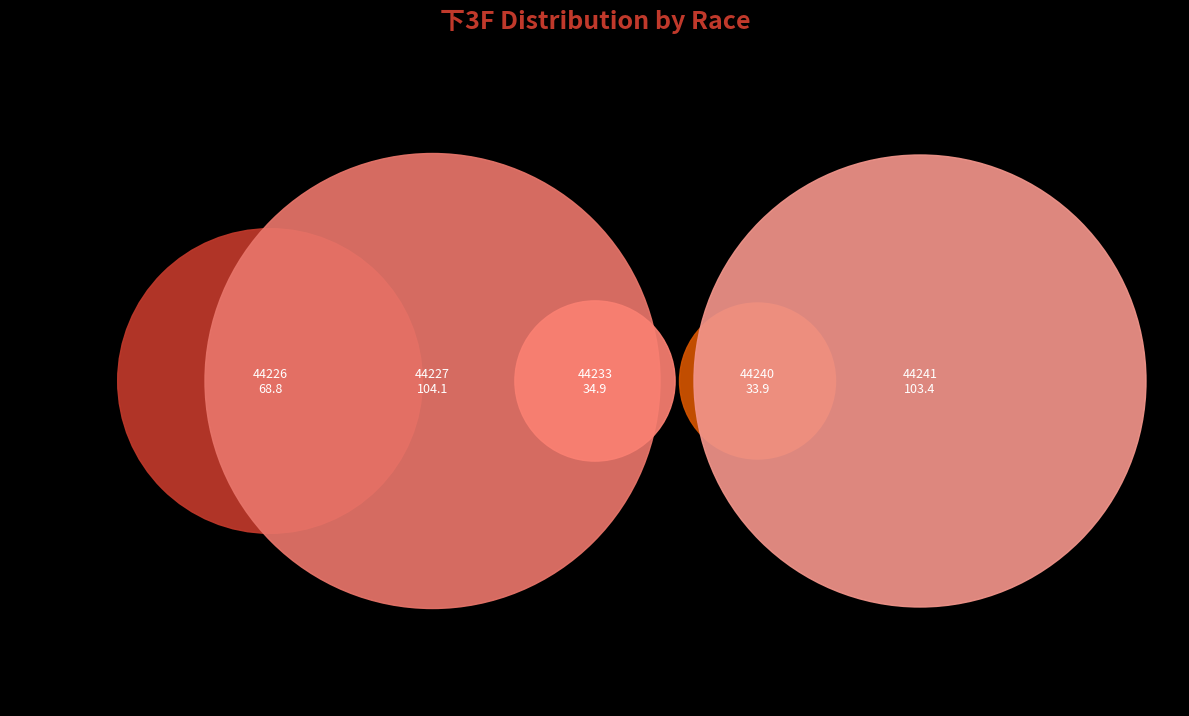

Combined, what portion of the pie is 44240-未勝利 and 44233-新馬?

19.9%